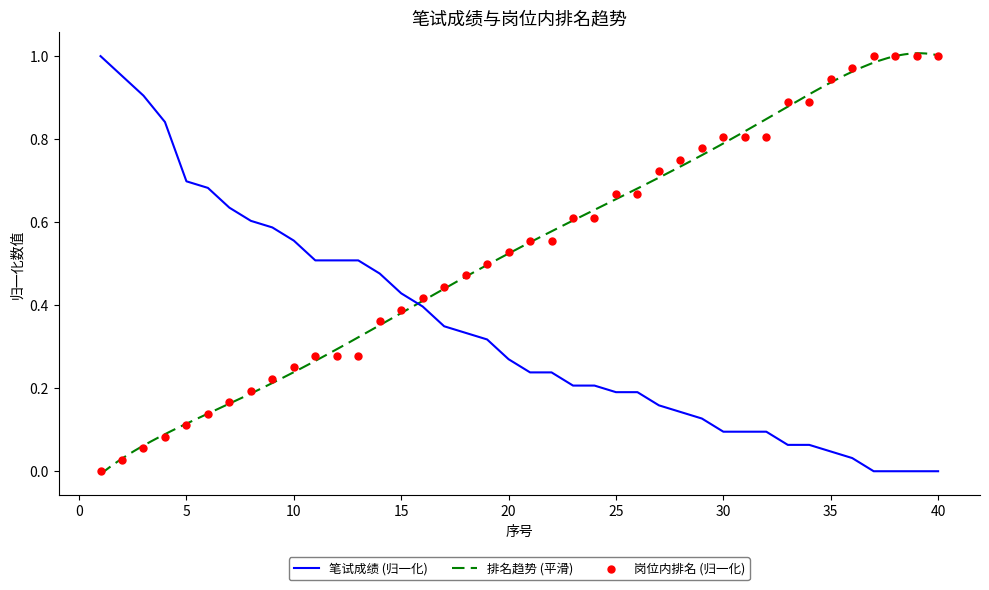

Which series has the largest total across all categories?

岗位内排名